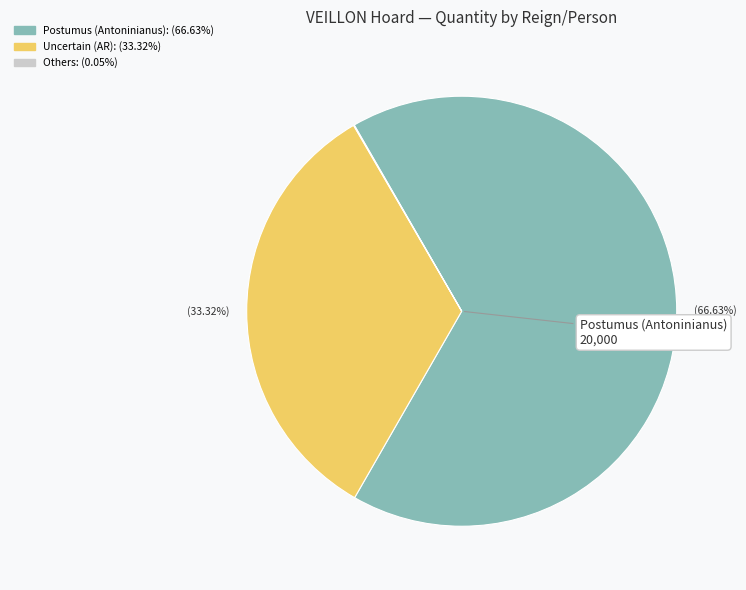

Which has a higher value, Postumus (Antoninianus): (66.63%) or Uncertain (AR): (33.32%)?

Postumus (Antoninianus): (66.63%)